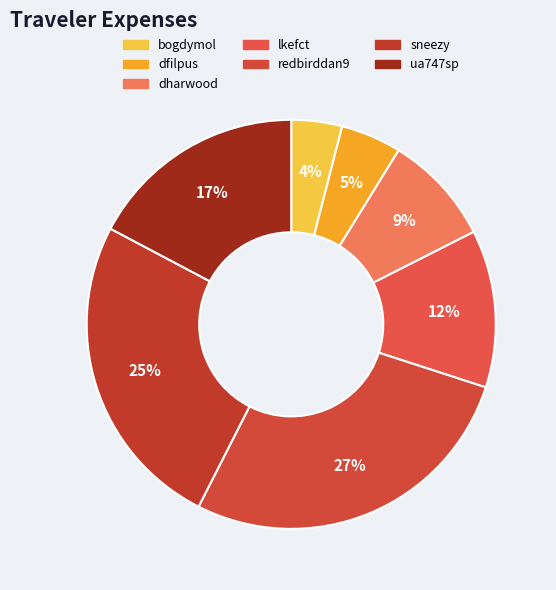

What is the largest slice in the pie chart?

redbirddan9